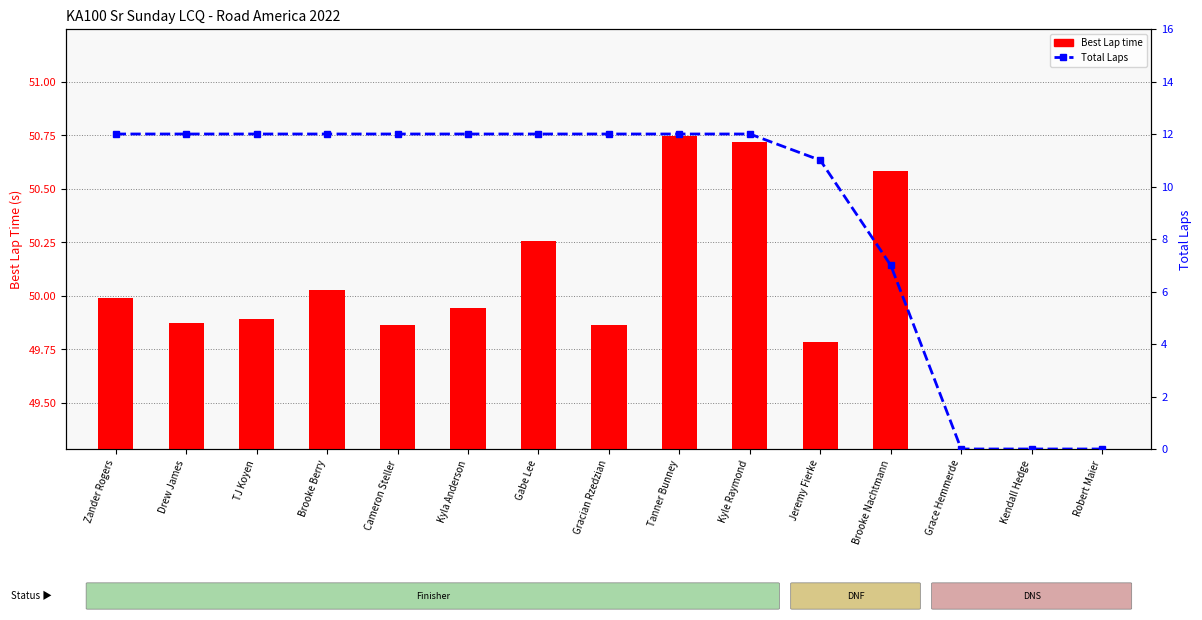

How many values in the Best Lap time series exceed 50?

5